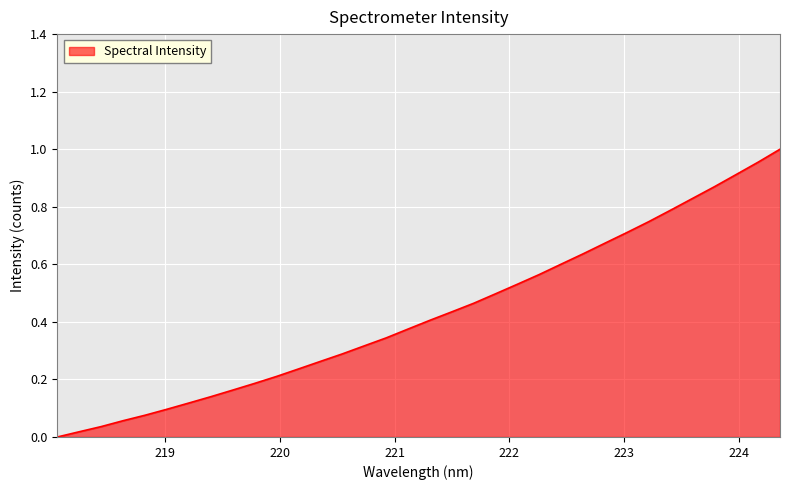

Which label corresponds to the largest value in the chart?

224.3616